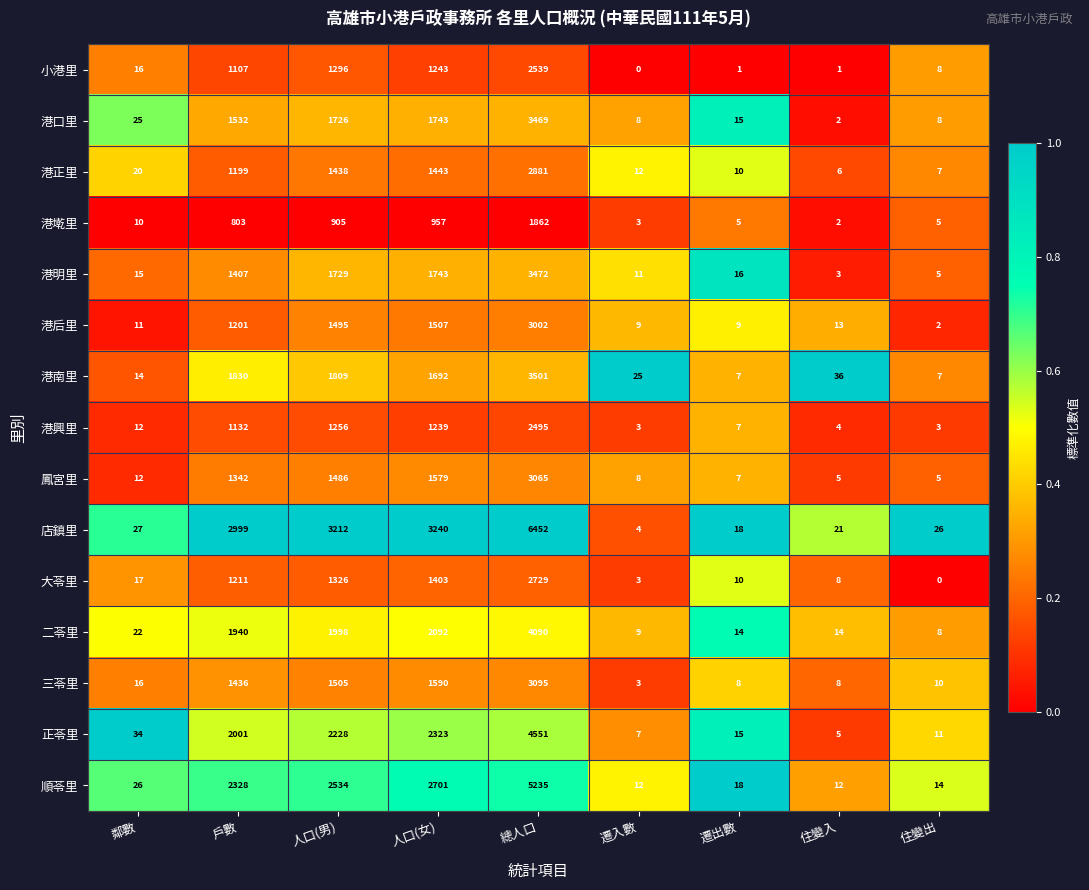

Is it true that 港正里 equals 2150 at 戶數?

False